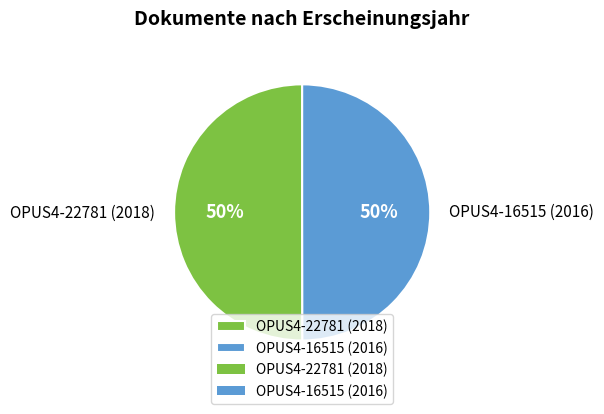

Approximately how many times larger is the value at OPUS4-22781 (2018) compared to OPUS4-16515 (2016)?

1.0